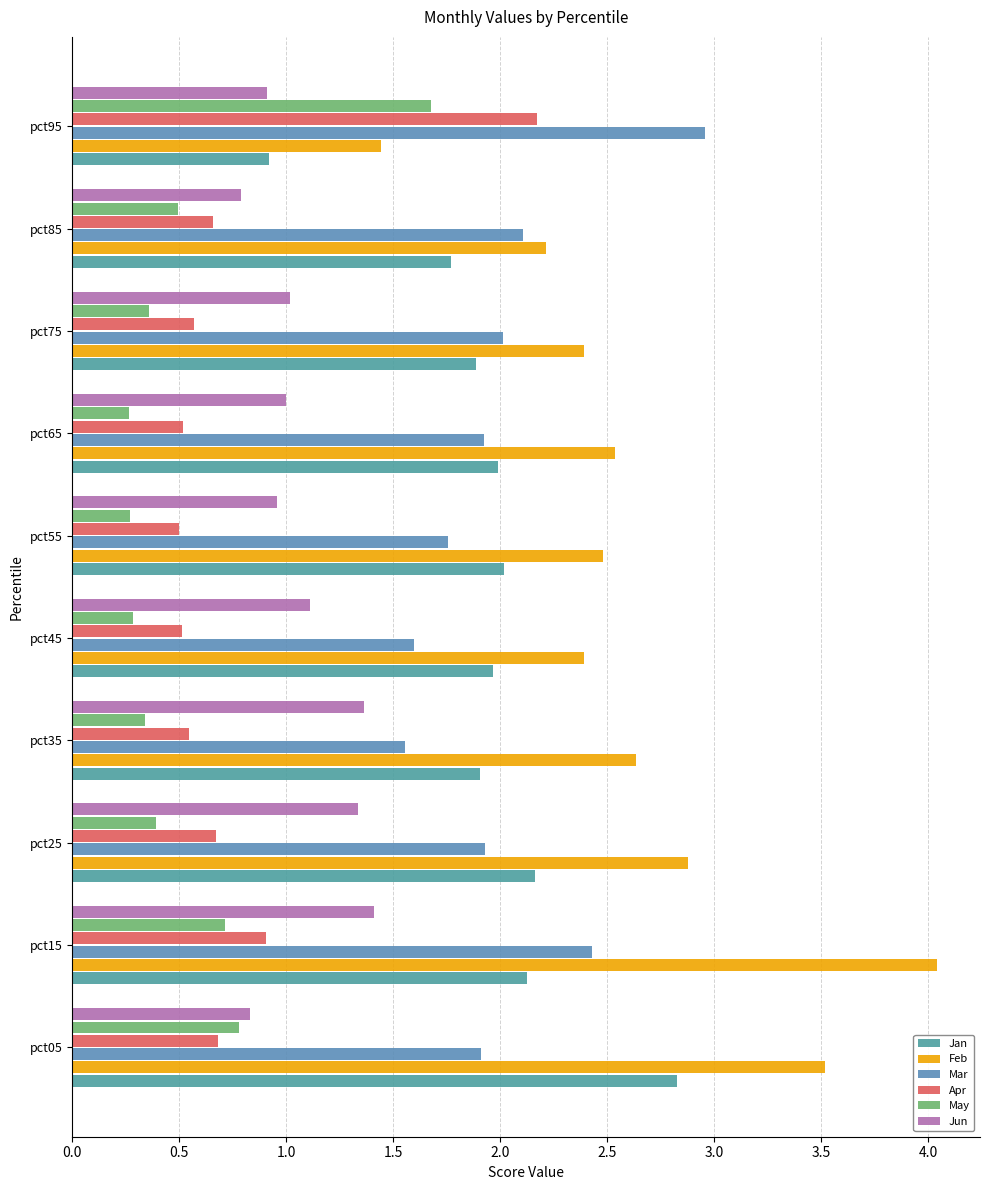

Count the May values in the range 0 to 1.

9